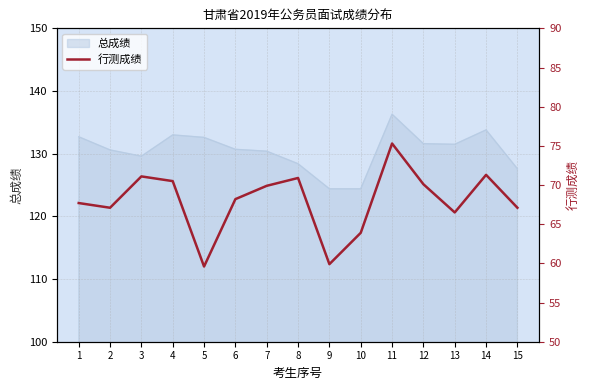

Is it true that the value at 15 is 24.7?

False